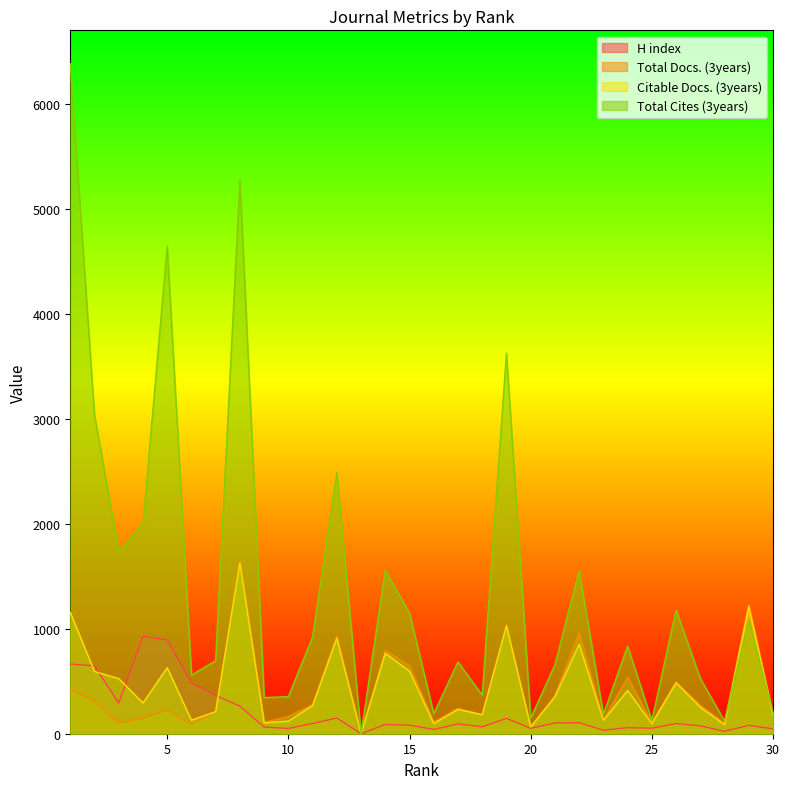

How many values in the Citable Docs. (3years) series exceed 293?

14